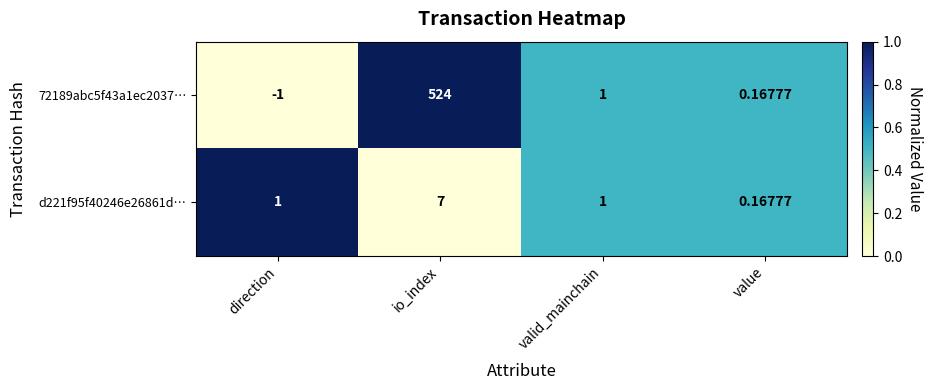

Which series has the largest total across all categories?

72189abc5f43a1ec2037…